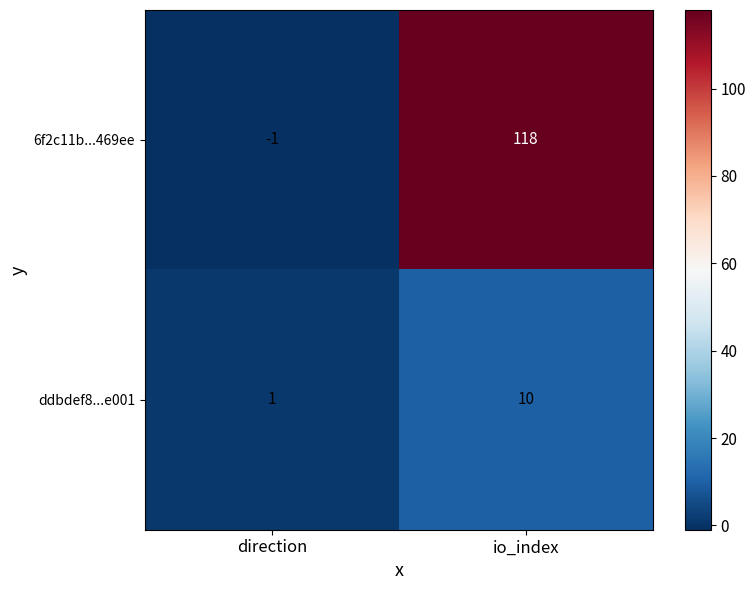

At which label is 6f2c11b...469ee closest to 58?

direction